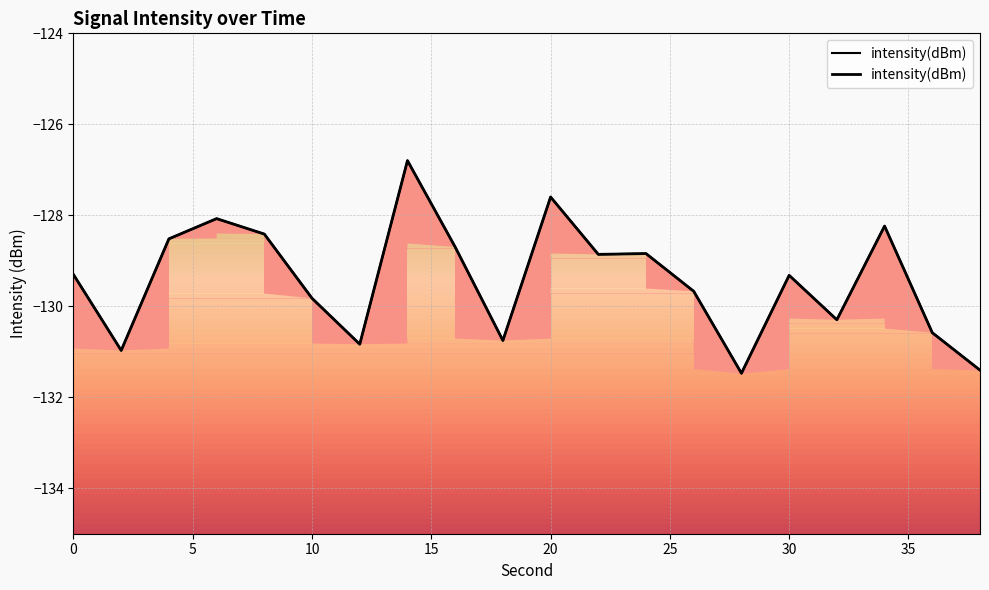

What is the difference between the maximum and minimum values?

4.7